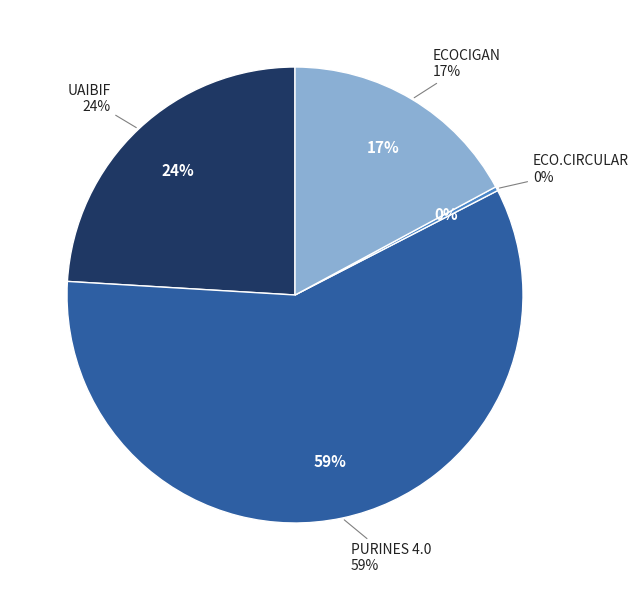

Does PURINES 4.0 represent more than half of the total?

Yes